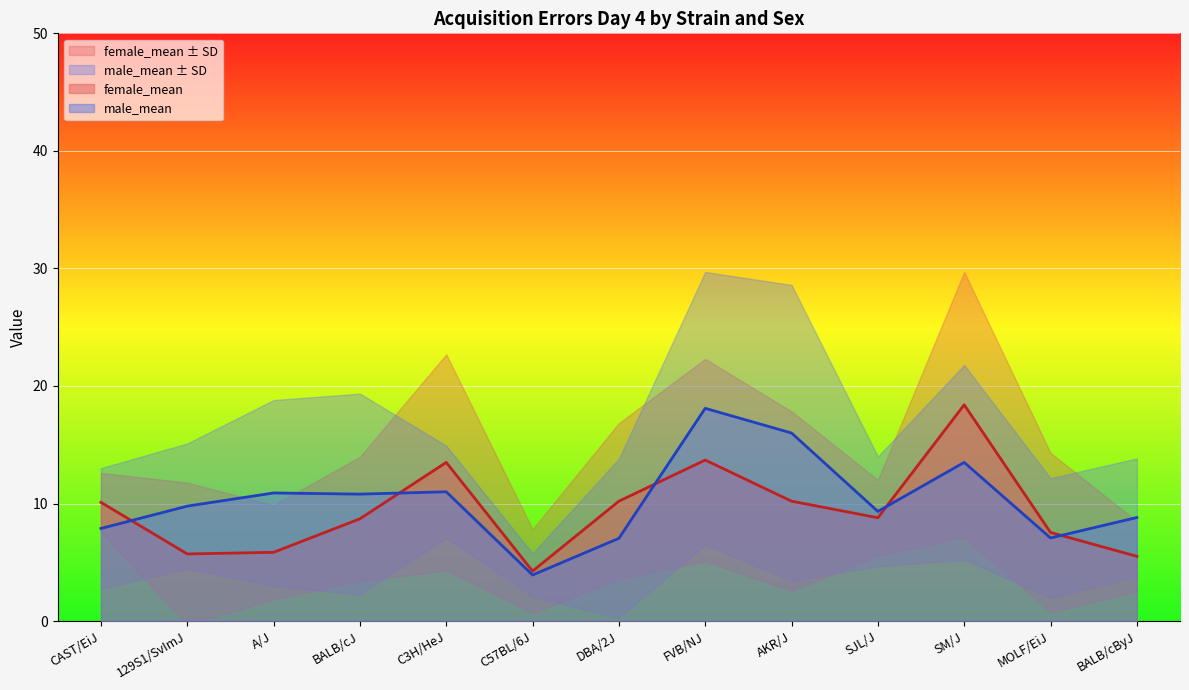

What is the sum of all male_mean values?

134.1